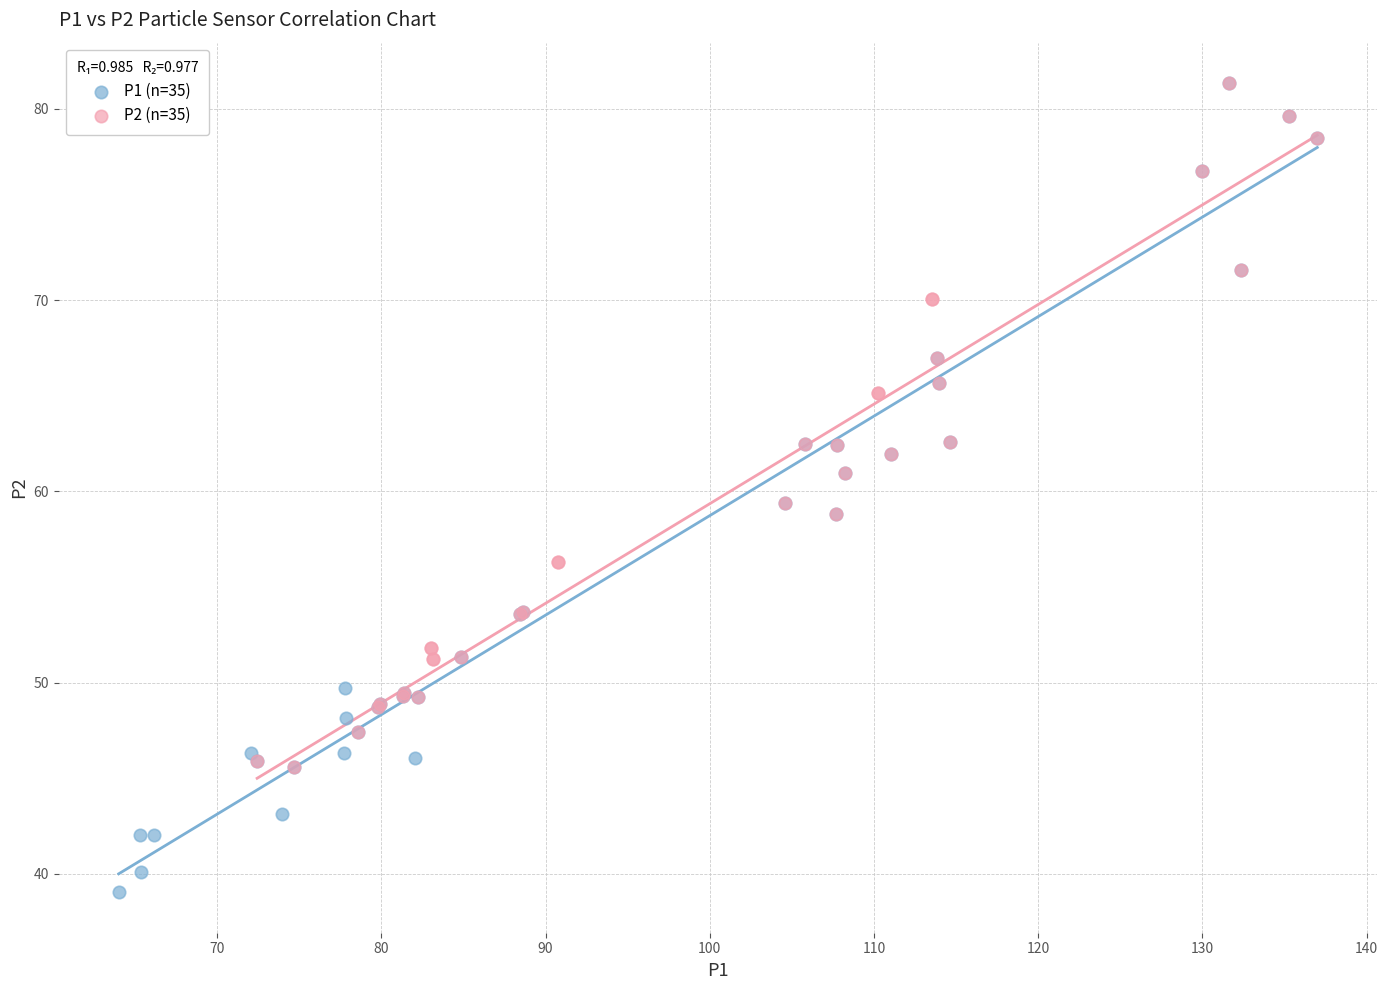

Which series reaches the minimum Y coordinate?

P1 (n=35)